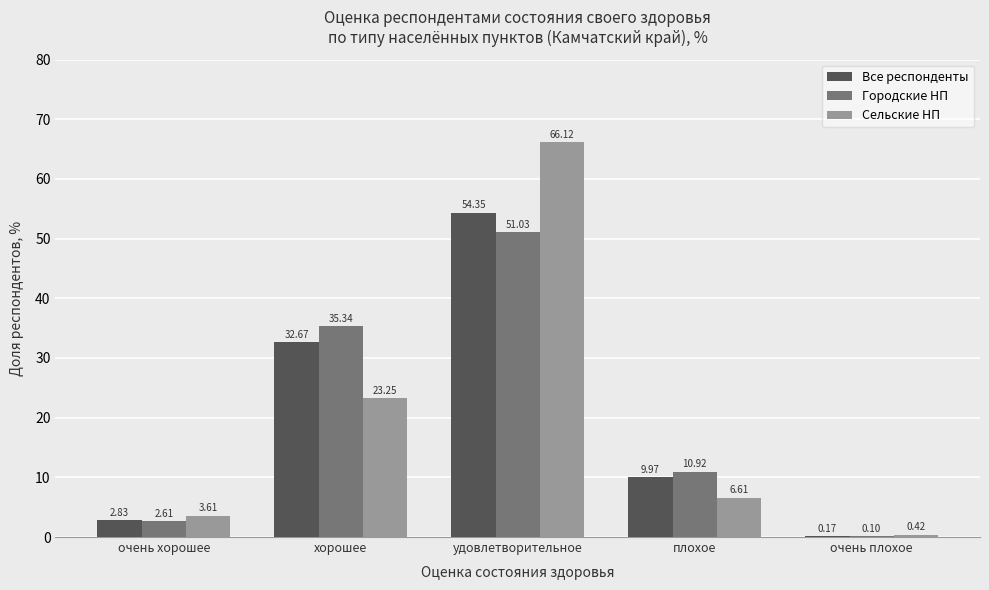

Between очень хорошее and удовлетворительное, which series saw the biggest shift?

Сельские НП